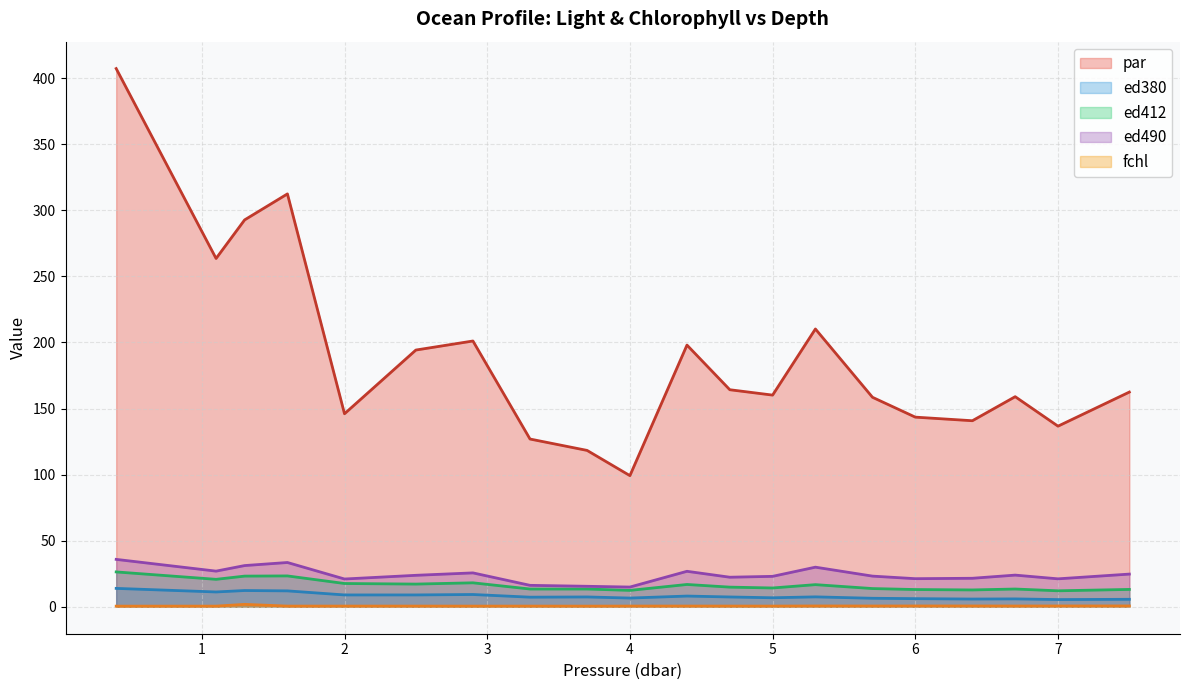

Reading right to left, list all the values displayed in this chart.

par: 7.5=162.4	7.0=136.7	6.7=159.0	6.4=140.8	6.0=143.5	5.7=158.5	5.3=210.2	5.0=160.1	4.7=164.2	4.4=198.0	4.0=99.2	3.7=118.3	3.3=126.9	2.9=201.1	2.5=194.2	2.0=146.0	1.6=312.4	1.3=292.7	1.1=263.5	0.4=407.2
ed380: 7.5=5.7	7.0=5.5	6.7=6.0	6.4=5.9	6.0=6.2	5.7=6.5	5.3=7.5	5.0=6.8	4.7=7.4	4.4=8.1	4.0=6.6	3.7=7.5	3.3=7.3	2.9=9.3	2.5=9.0	2.0=9.0	1.6=12.1	1.3=12.3	1.1=11.2	0.4=13.9
ed412: 7.5=13.2	7.0=12.1	6.7=13.5	6.4=12.8	6.0=13.1	5.7=13.8	5.3=16.8	5.0=14.2	4.7=14.9	4.4=16.9	4.0=12.4	3.7=13.5	3.3=13.5	2.9=18.1	2.5=17.2	2.0=17.6	1.6=23.4	1.3=23.2	1.1=20.8	0.4=26.4
ed490: 7.5=24.7	7.0=21.2	6.7=24.0	6.4=21.6	6.0=21.3	5.7=23.2	5.3=30.0	5.0=23.0	4.7=22.4	4.4=26.9	4.0=14.9	3.7=15.5	3.3=16.2	2.9=25.7	2.5=23.8	2.0=21.0	1.6=33.5	1.3=31.2	1.1=27.0	0.4=35.9
fchl: 7.5=0.7	7.0=0.6	6.7=0.6	6.4=0.6	6.0=0.6	5.7=0.6	5.3=0.6	5.0=0.6	4.7=0.6	4.4=0.6	4.0=0.6	3.7=0.5	3.3=0.5	2.9=0.5	2.5=0.6	2.0=0.6	1.6=0.5	1.3=1.8	1.1=0.5	0.4=0.5